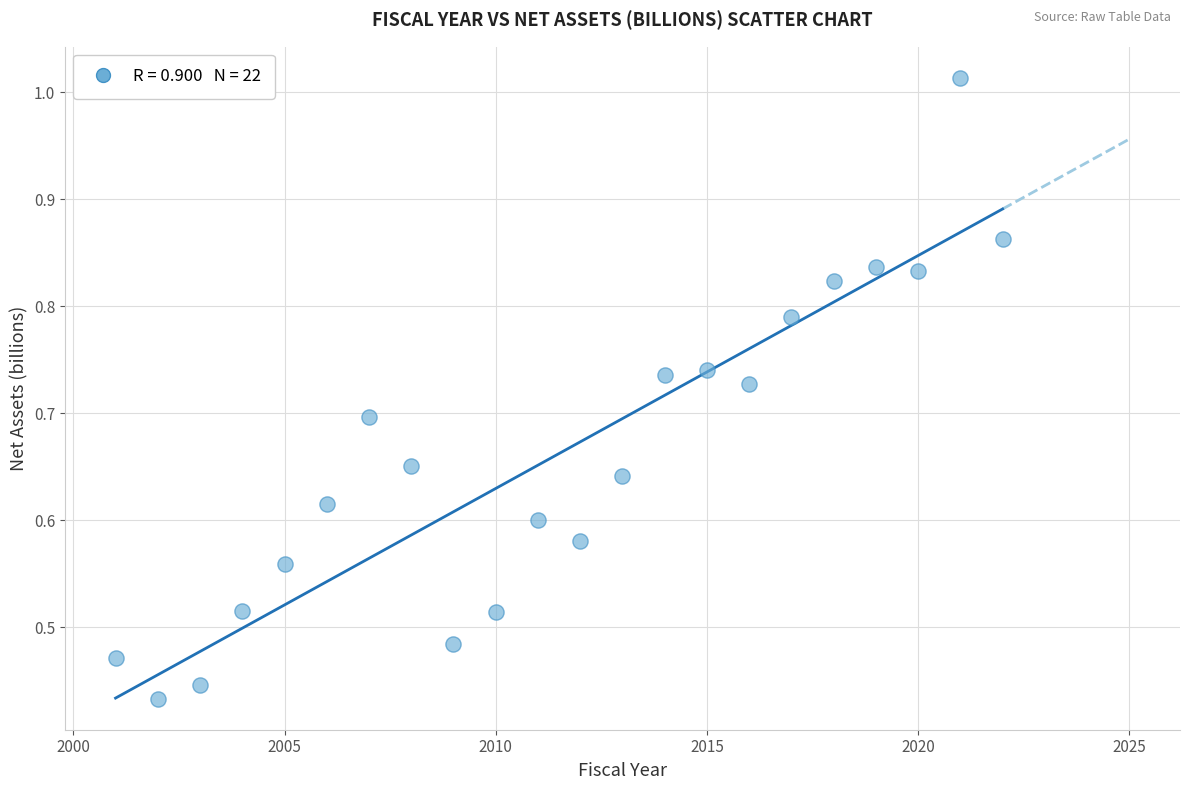

What is the range of X values (max minus min)?

21.0